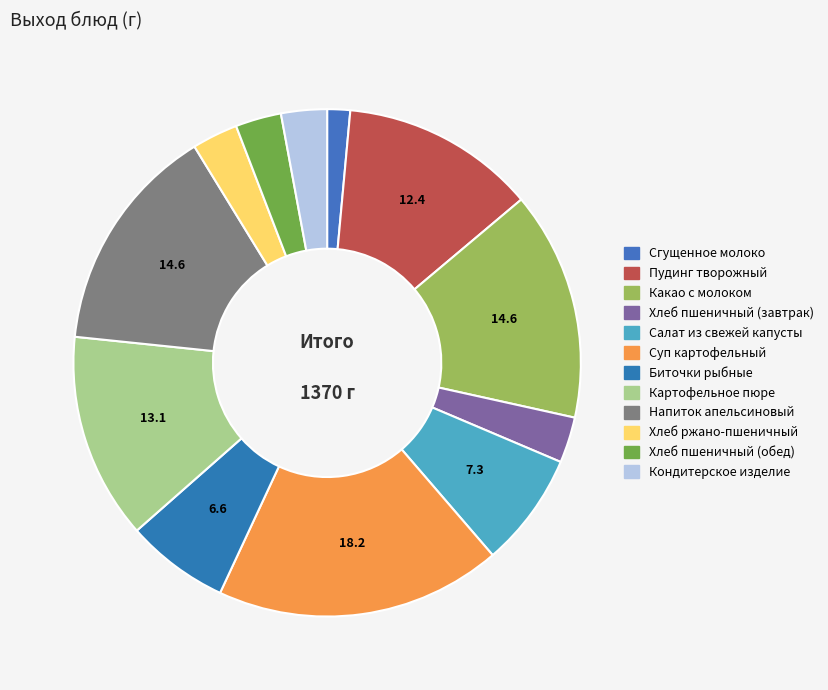

What percentage is NOT represented by Хлеб ржано-пшеничный?

97.1%